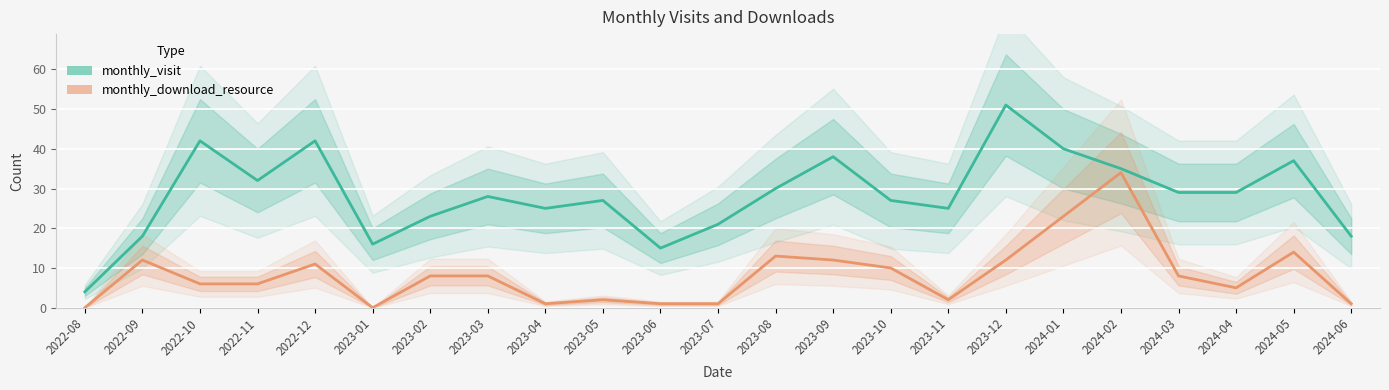

Rank the series by their maximum value, from lowest to highest.

monthly_download_resource, monthly_visit